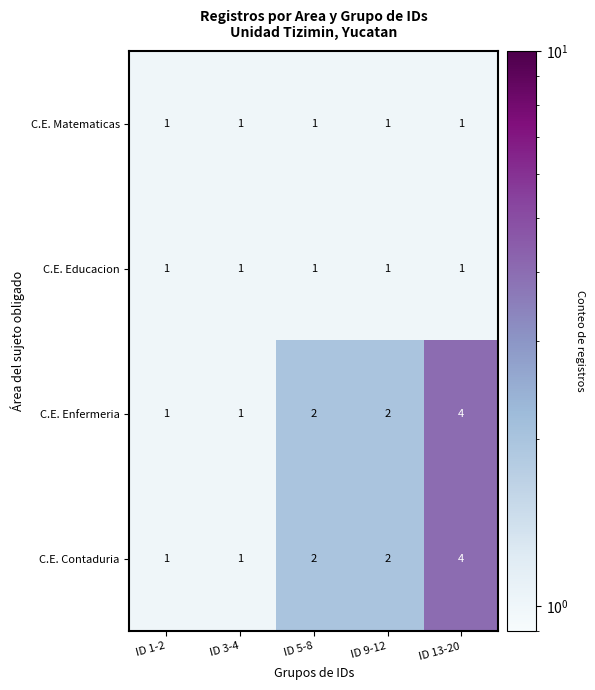

Reading right to left, list all the values displayed in this chart.

C.E. Matematicas: 1	1	1	1	1
C.E. Educacion: 1	1	1	1	1
C.E. Enfermeria: 4	2	2	1	1
C.E. Contaduria: 4	2	2	1	1